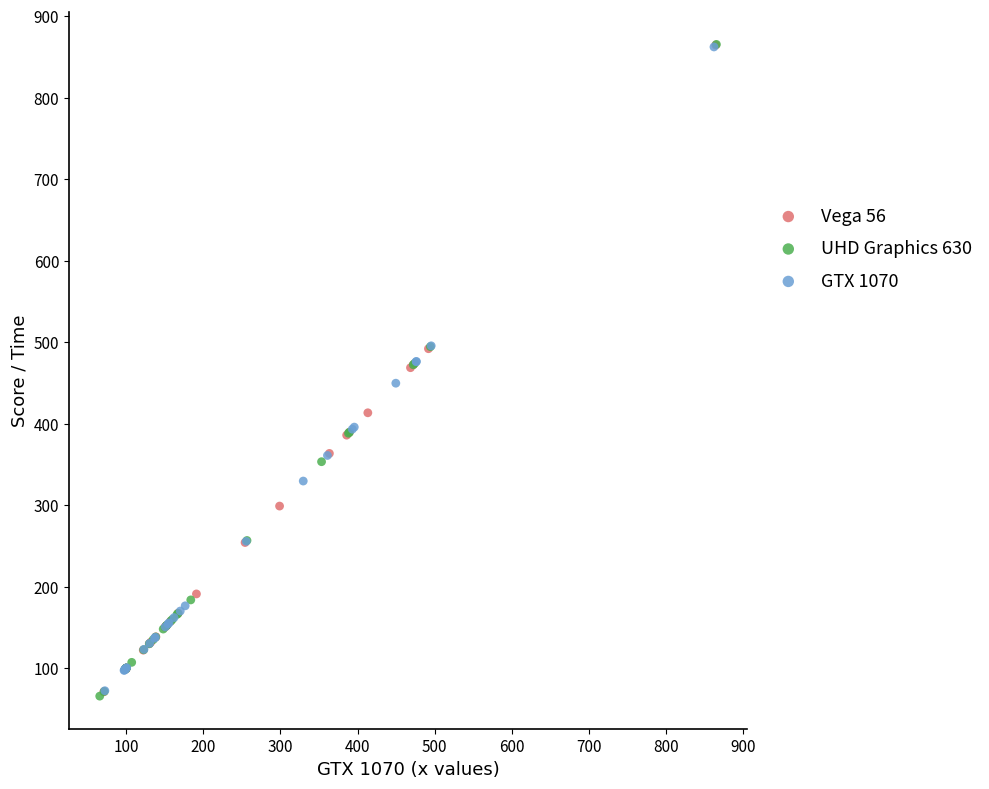

What are all the series names shown in the legend?

Vega 56, UHD Graphics 630, GTX 1070